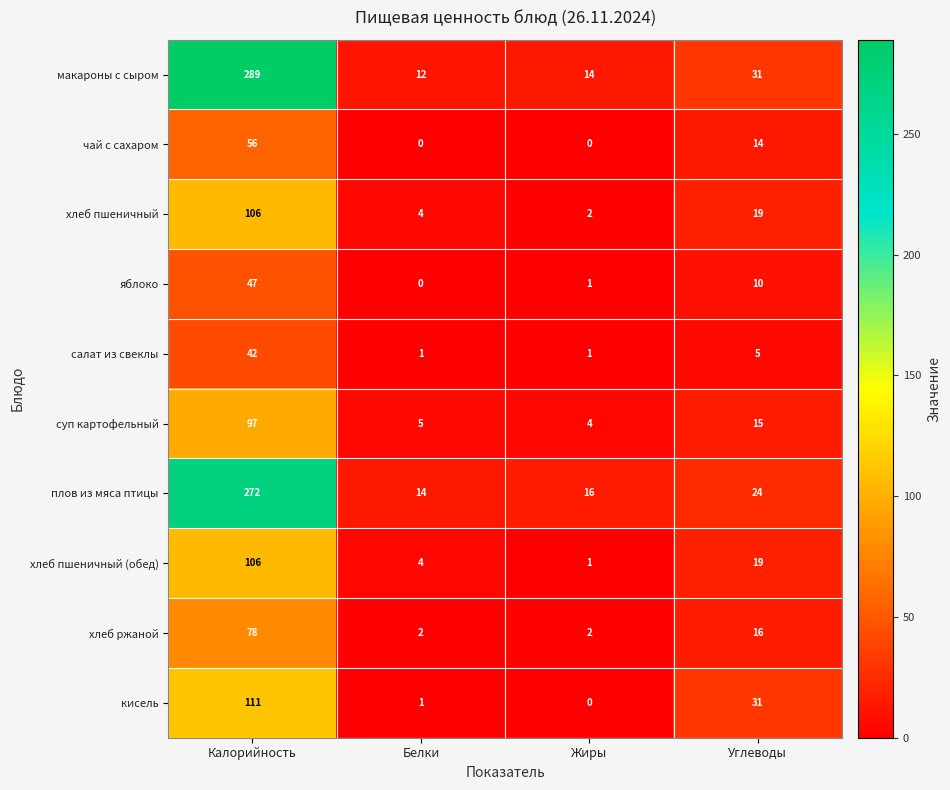

What is the spread (max minus min) of values at Жиры?

16